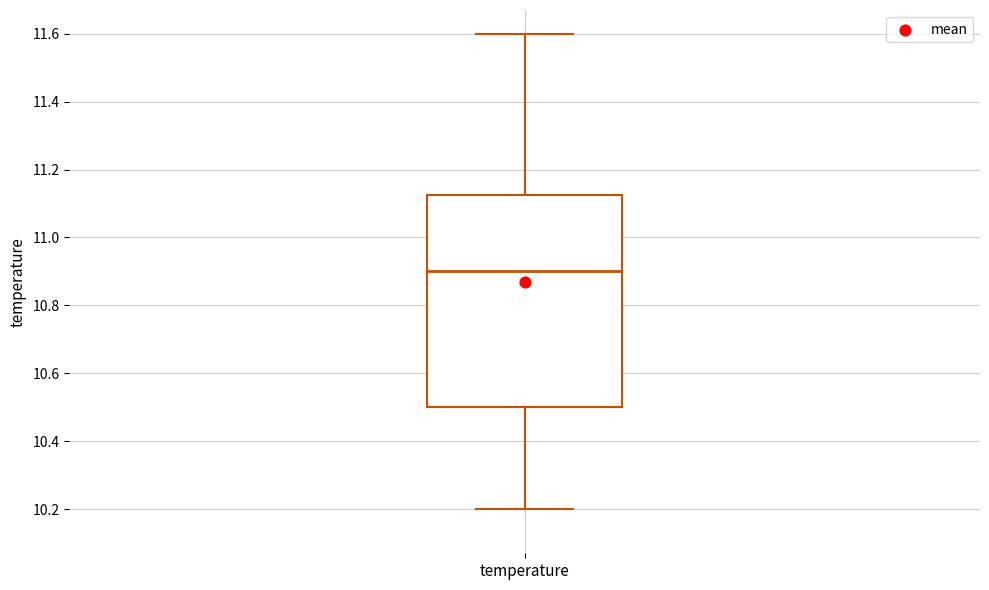

Where does the upper whisker of the box for temperature end on the y-axis? The values are not printed on the chart, so give them approximately, as read against the axis.

11.60